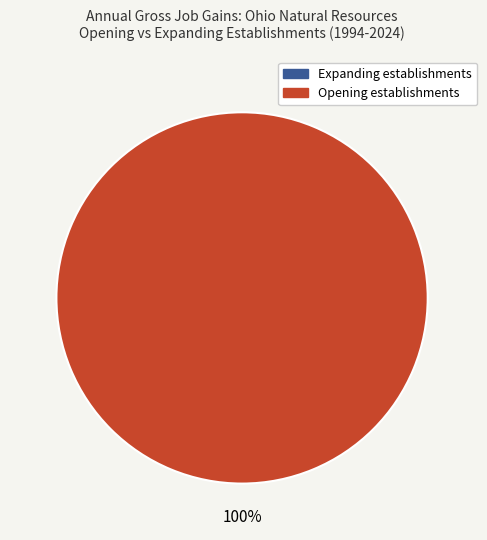

Which category has the biggest portion of the pie?

Opening establishments